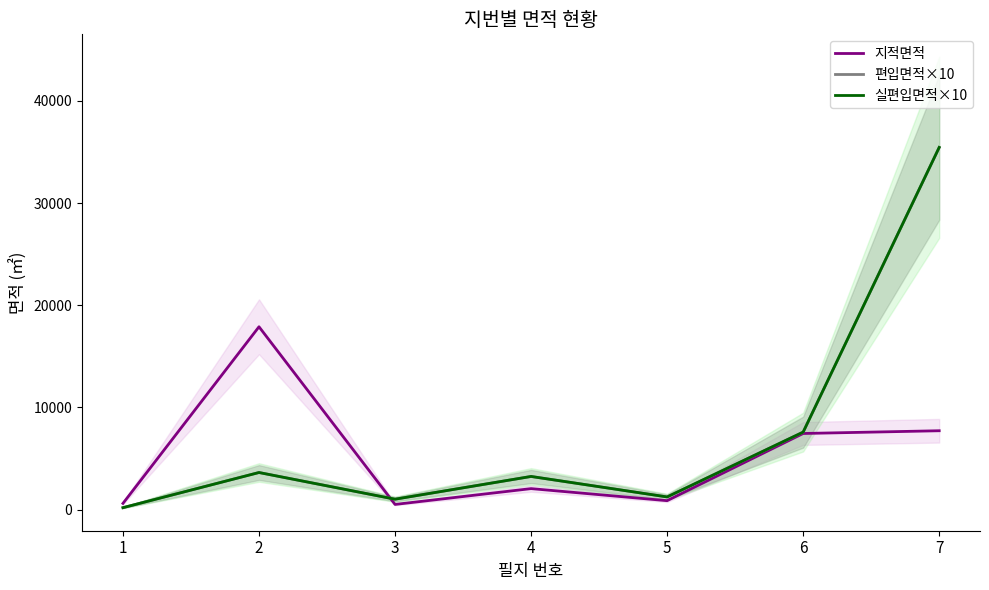

After their last crossing, which series has the higher values: 실편입면적×10 or 편입면적×10?

편입면적×10